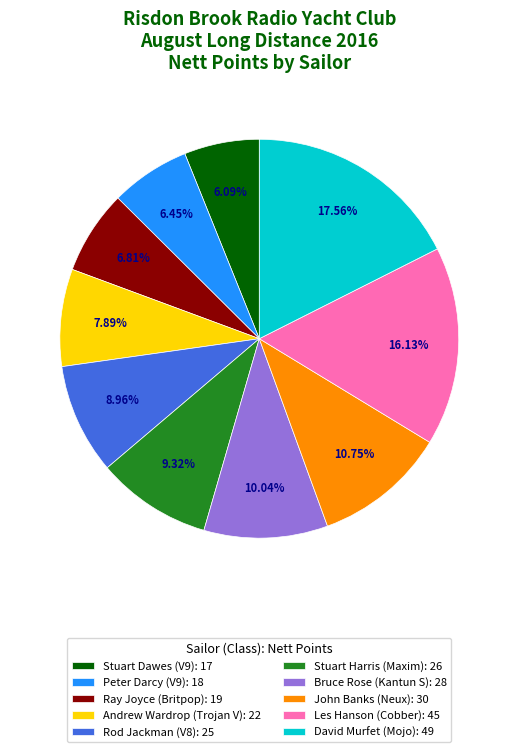

To the nearest percent, what is the difference between the Bruce Rose (Kantun S) and Rod Jackman (V8) slice percentages?

1%